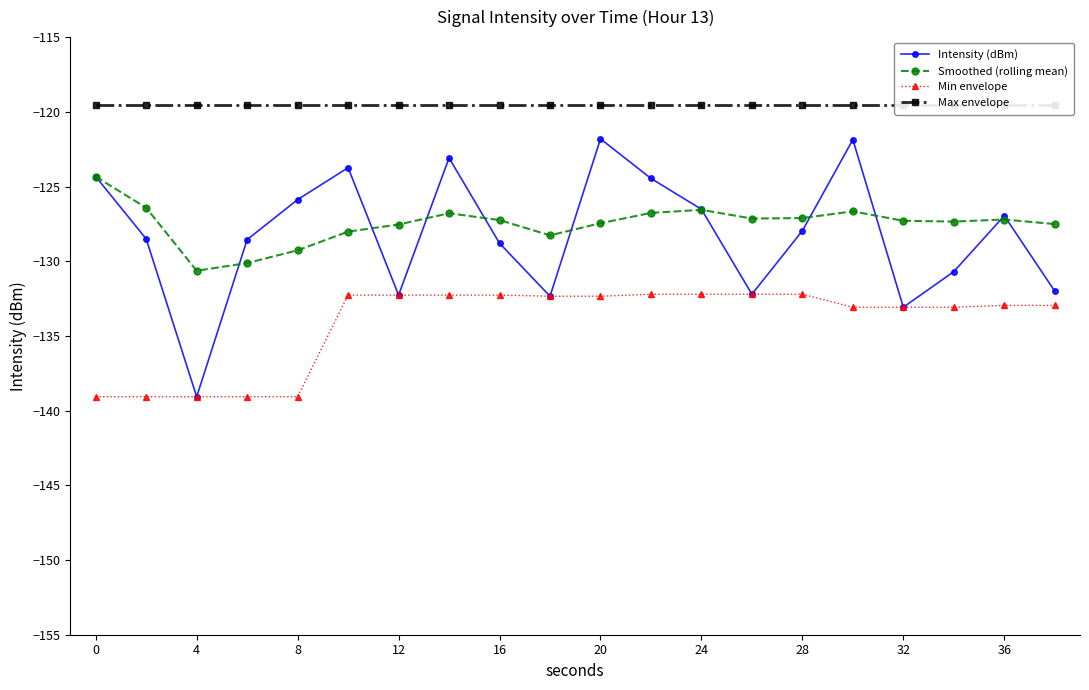

Which series has the widest spread of values?

Intensity (dBm)